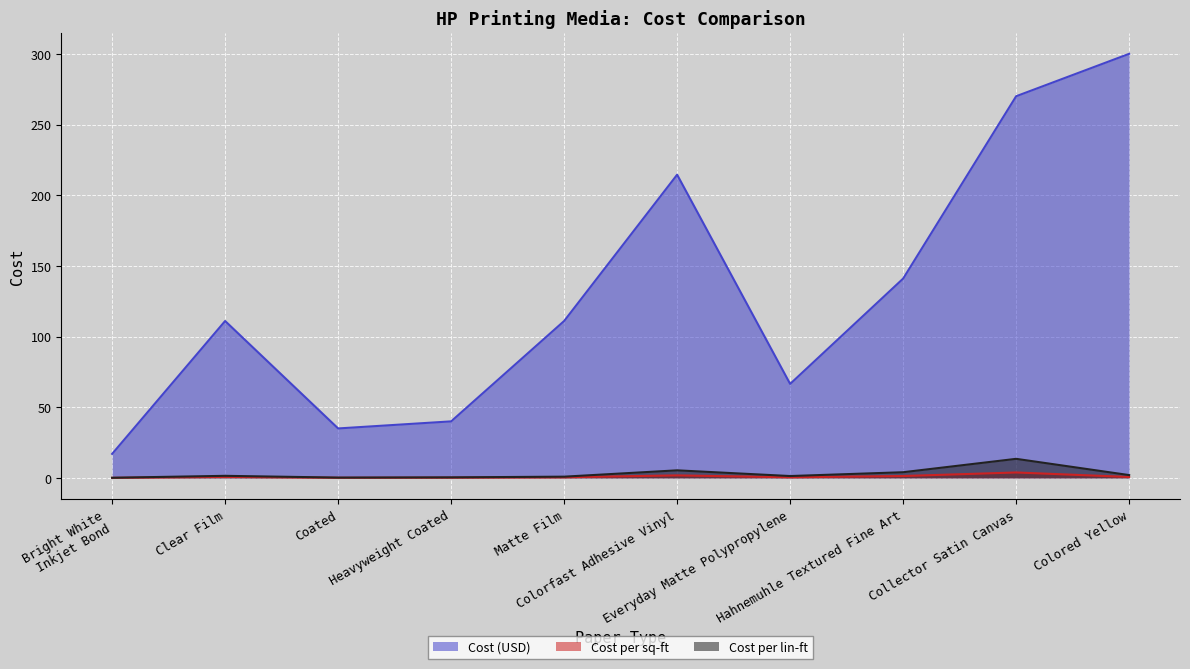

True or false: Cost per sq-ft and Cost (USD) cross at least once.

False